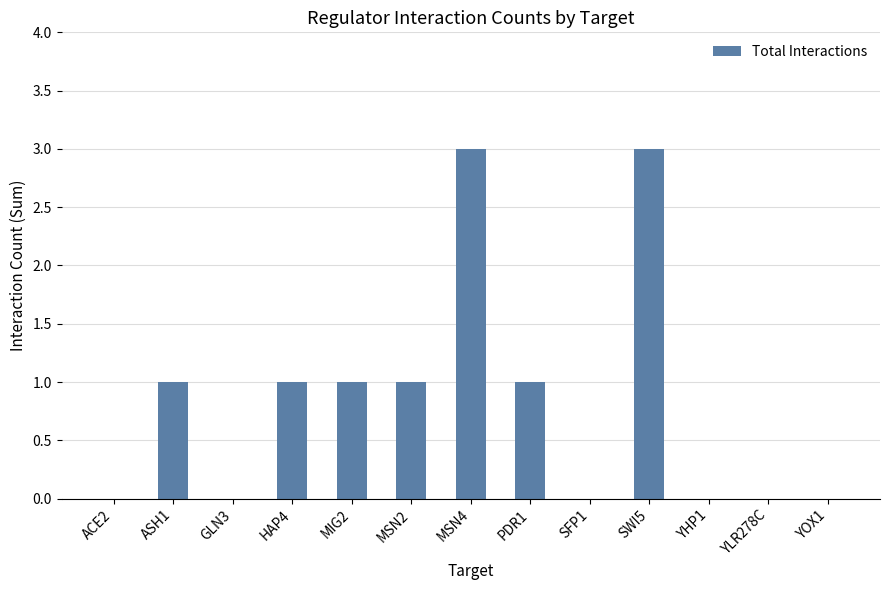

The chart shows a value of 1 at ASH1. True or false?

True